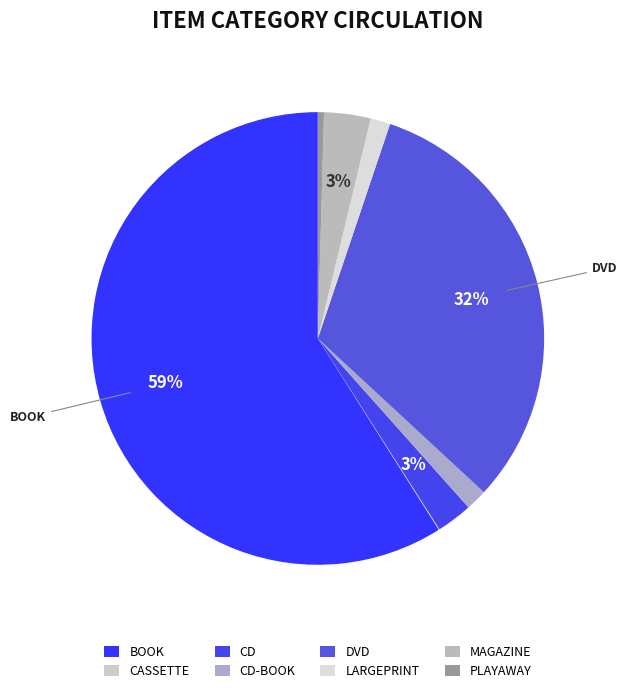

What is the change in value from CASSETTE to LARGEPRINT?

+25